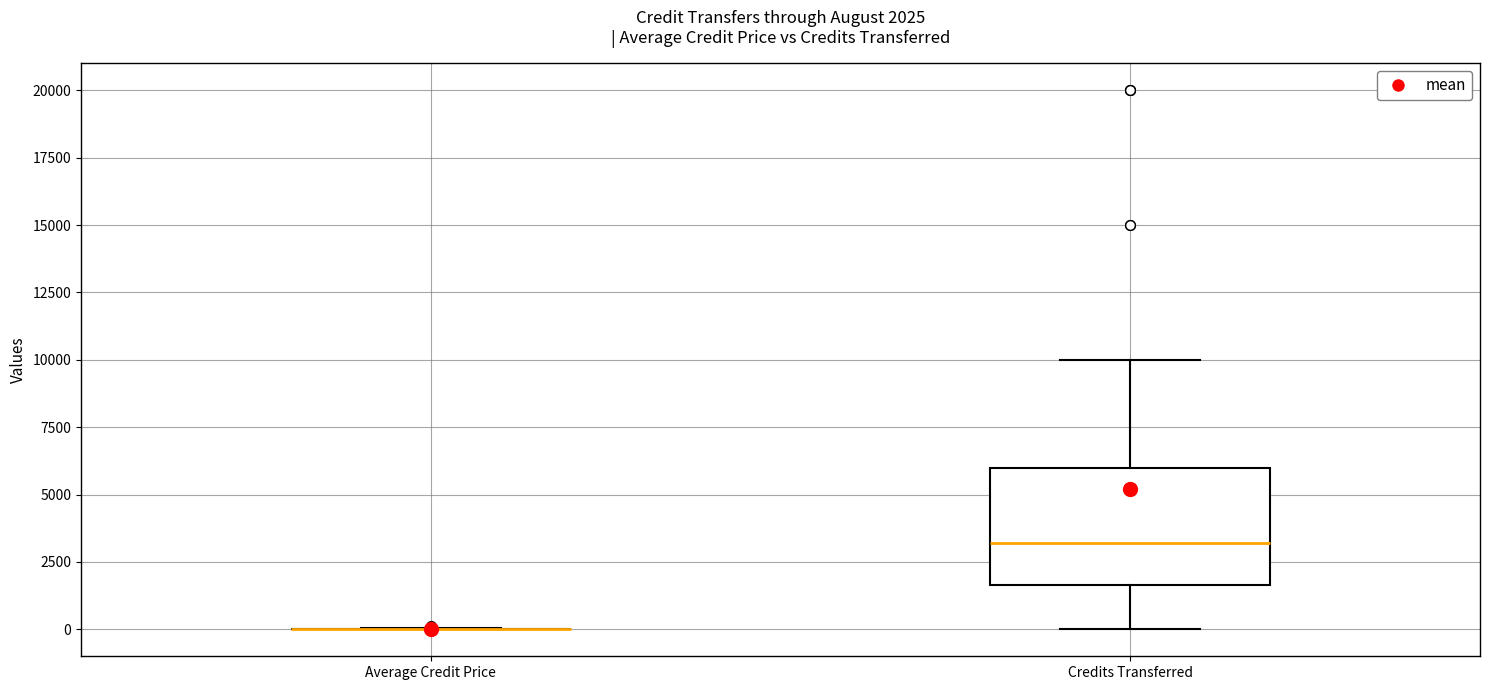

Comparing the boxes themselves (not the whiskers), which one is the tallest?

Credits Transferred